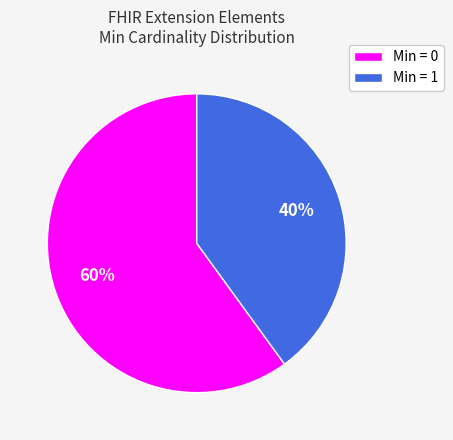

Which category accounts for the majority?

Min = 0